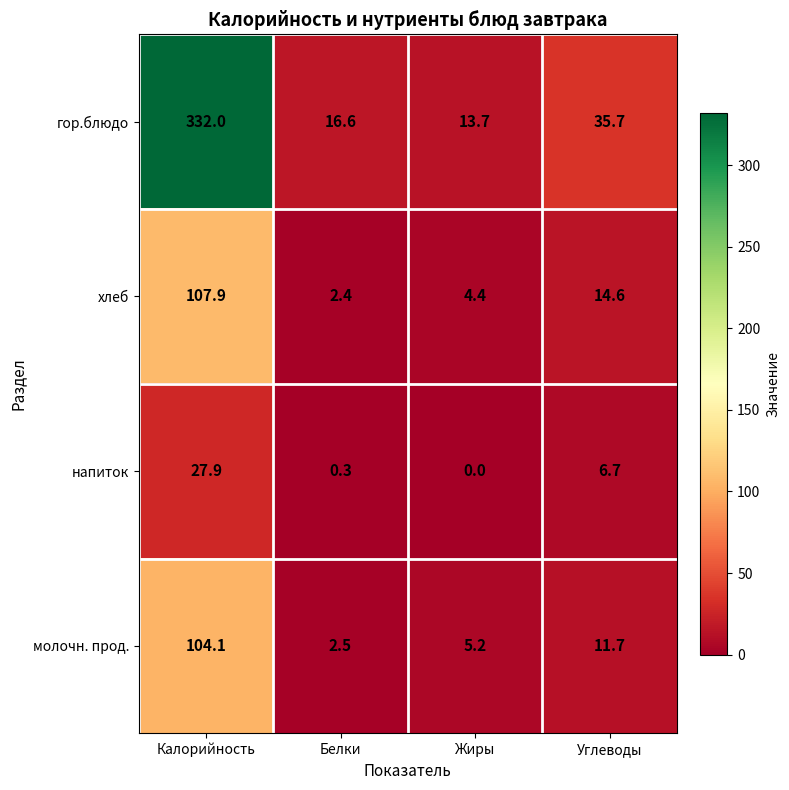

How many distinct data groups are displayed?

4